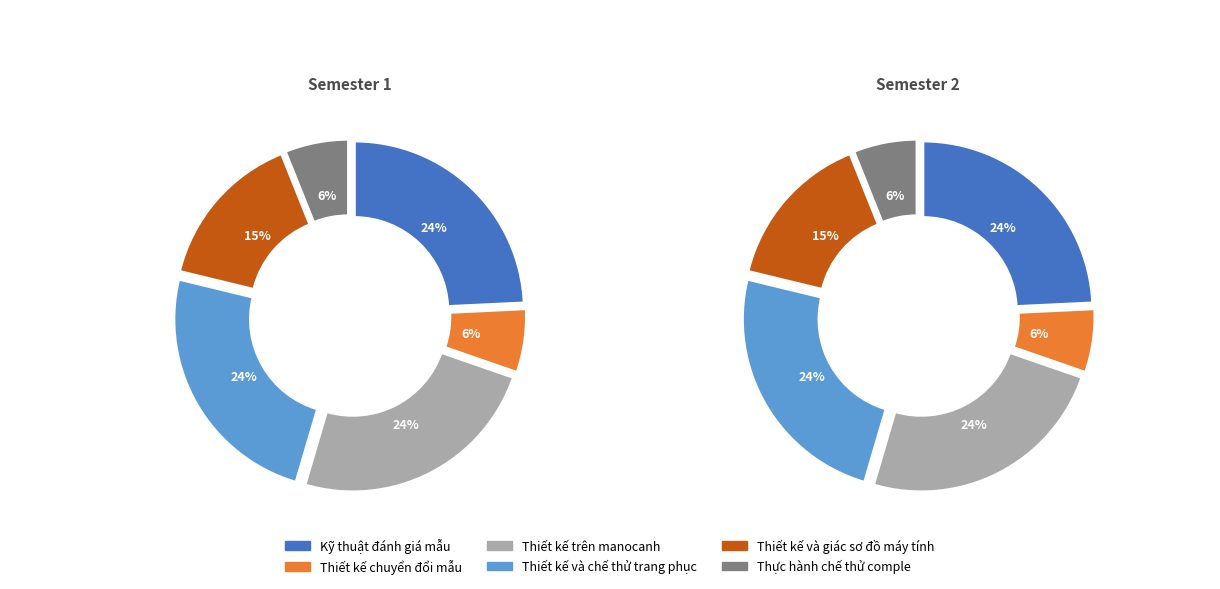

Combined, what portion of the pie is Thiết kế và giác sơ đồ trên máy tính and Kỹ thuật đánh giá mẫu?

39.4%